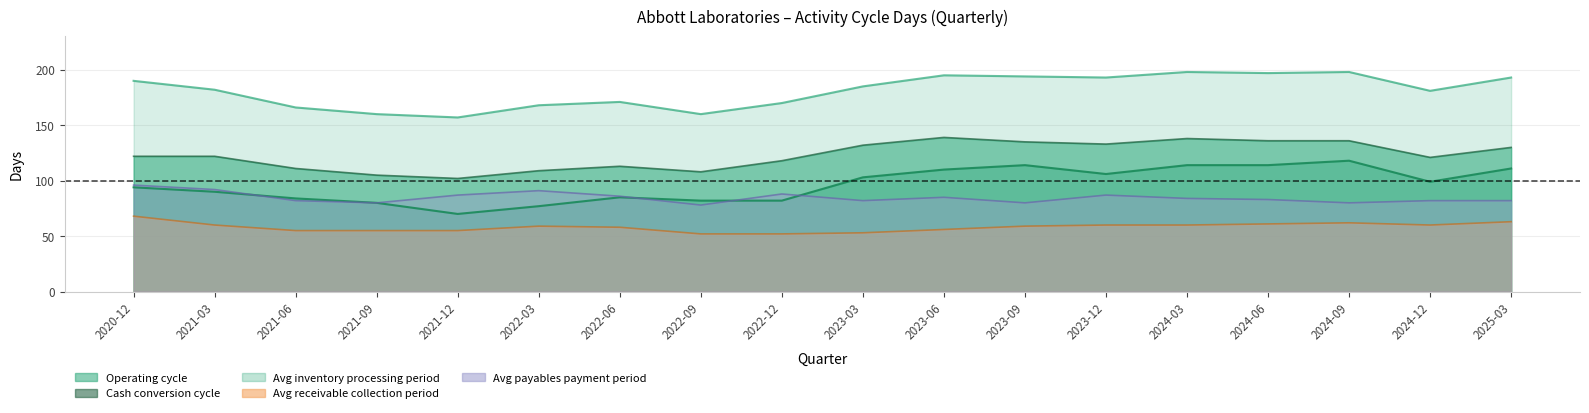

What is the total value across all series at 2023-03?

555